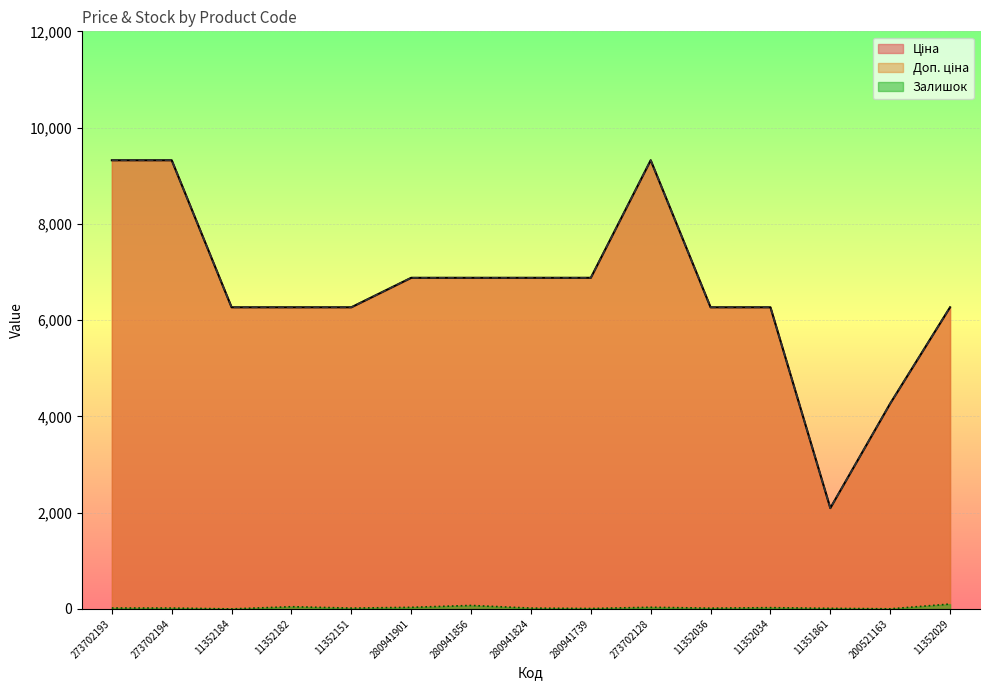

How many distinct data groups are displayed?

3